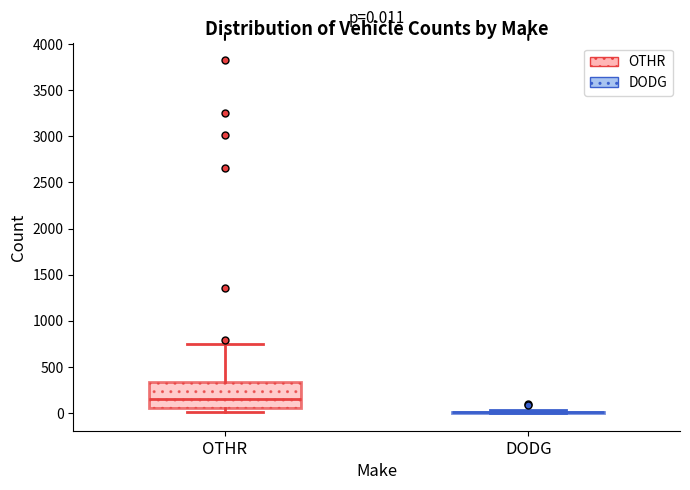

Comparing the boxes themselves (not the whiskers), which one is the tallest?

OTHR